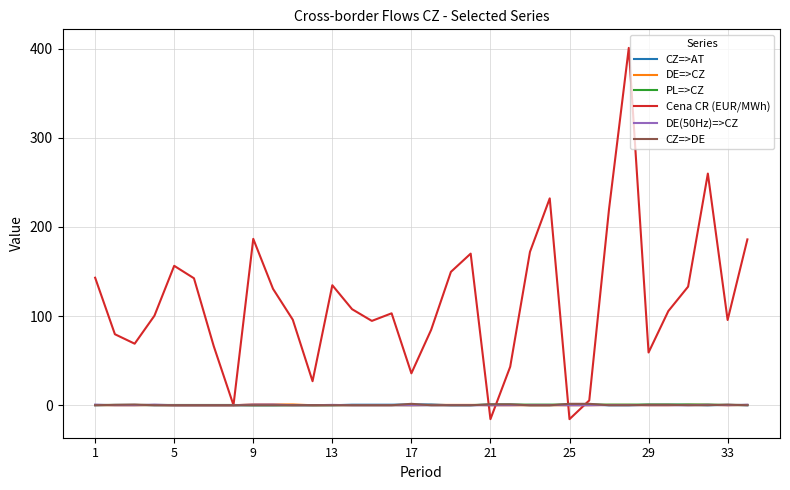

Which series has the widest spread of values?

Cena CR (EUR/MWh)